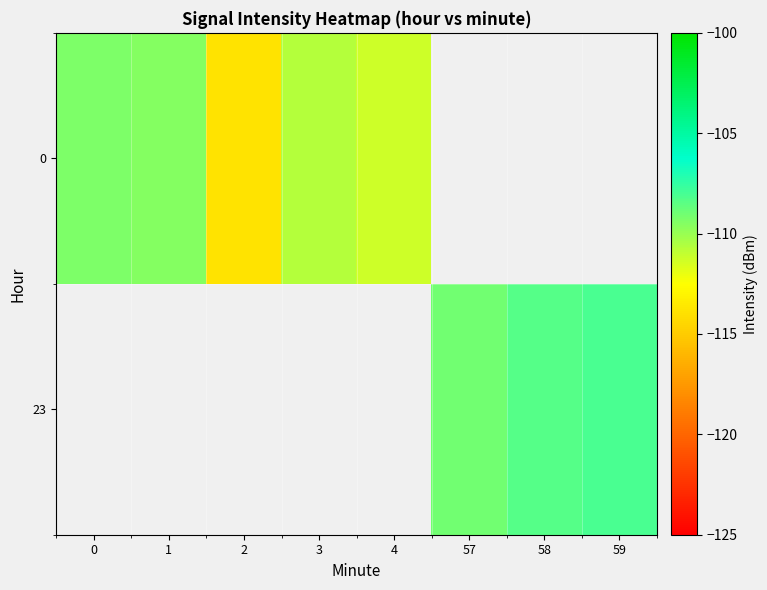

At how many categories does at least one series exceed -113?

7